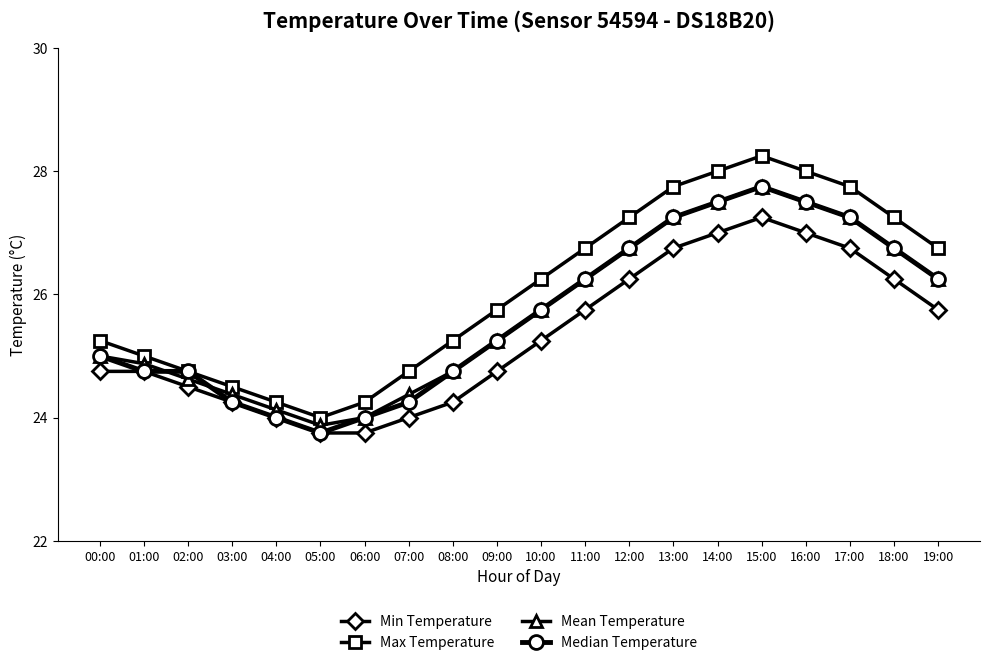

At which label does Max Temperature reach its peak?

15:00